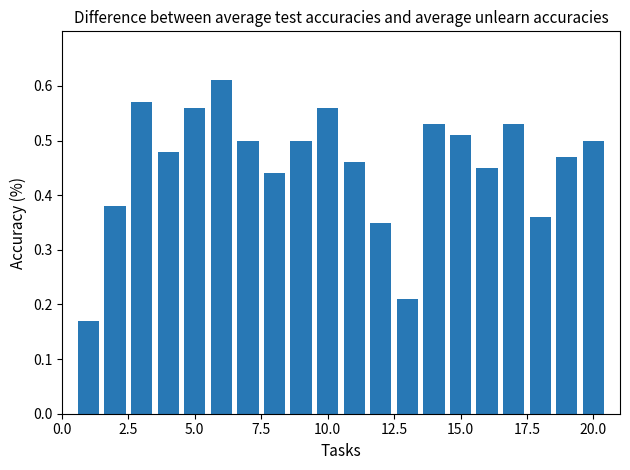

What is the sum of all values?

9.1